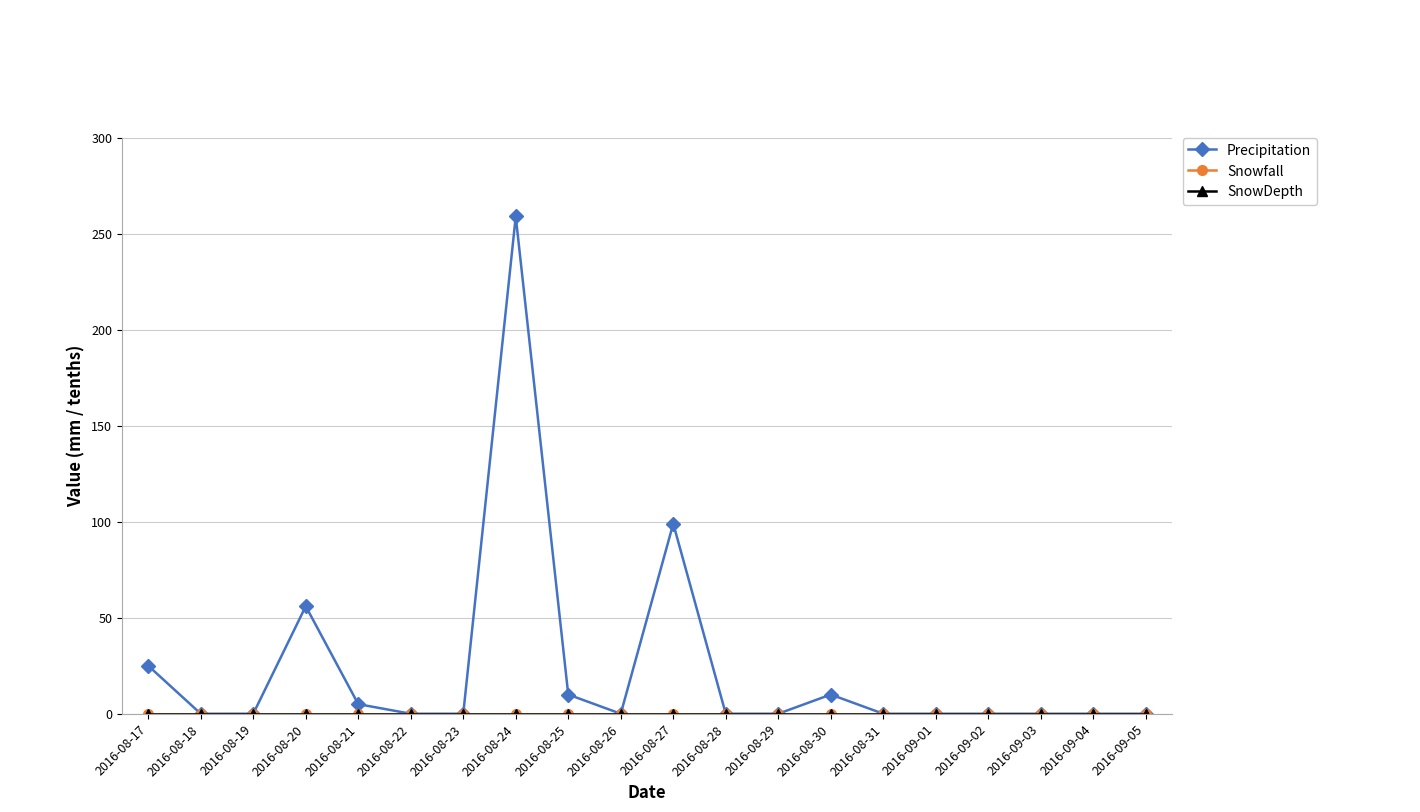

Does the chart have visible grid lines?

Yes